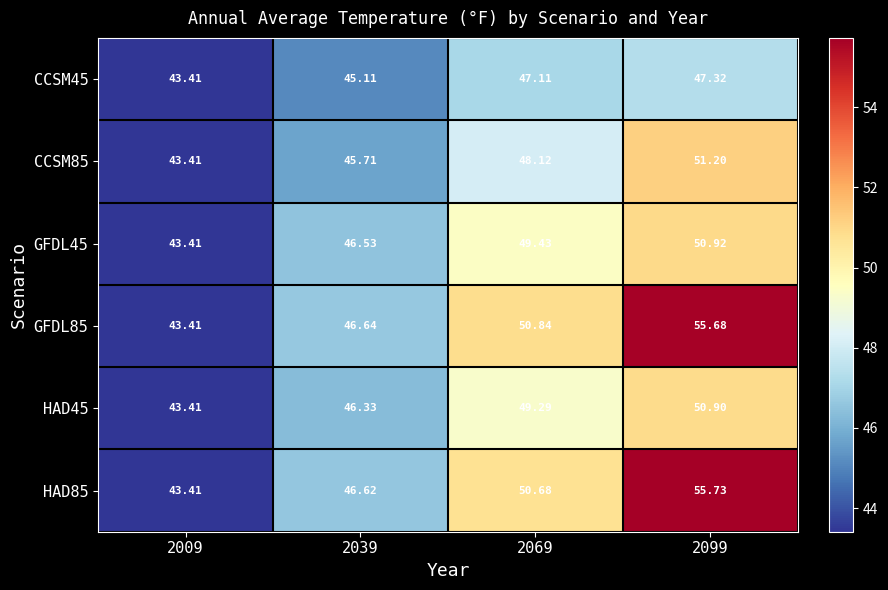

Rank the series by their maximum value, from highest to lowest.

HAD85, GFDL85, CCSM85, GFDL45, HAD45, CCSM45